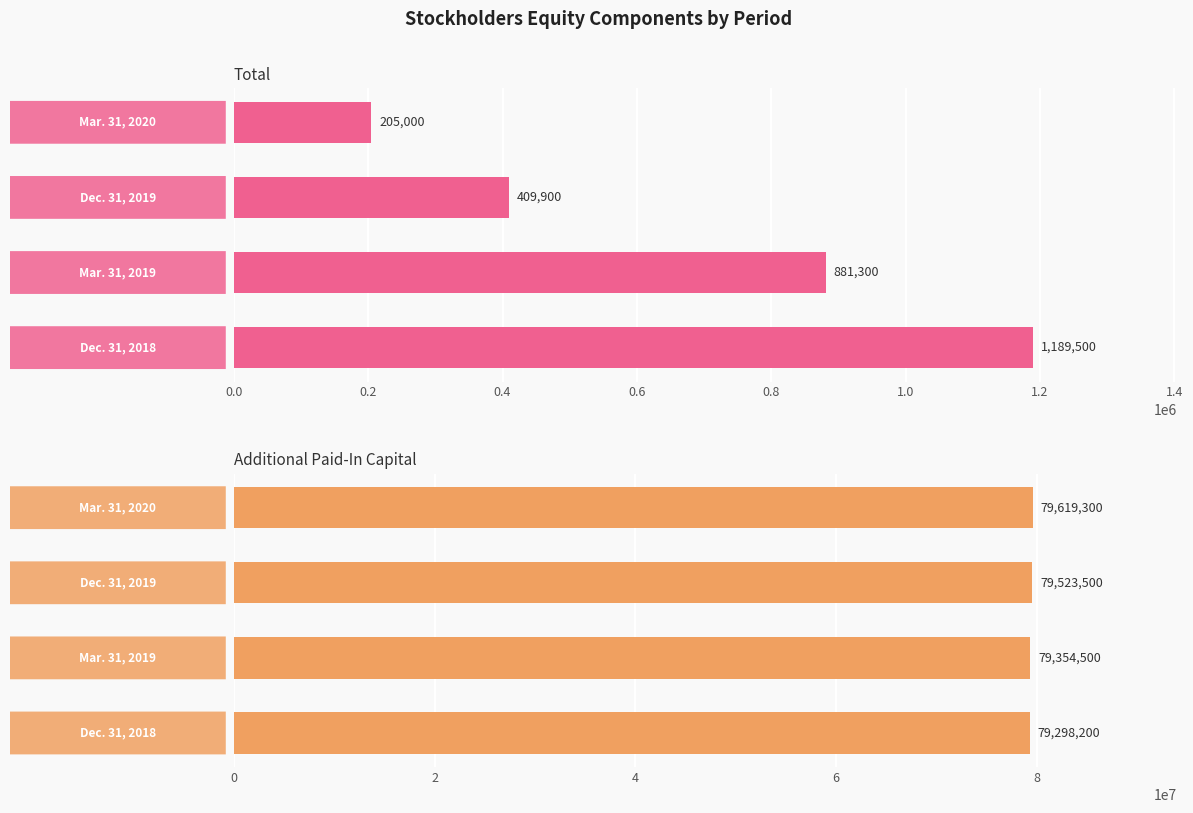

Is the value of Total at 0.2 greater than the value of Additional Paid-In Capital at 0.4?

No